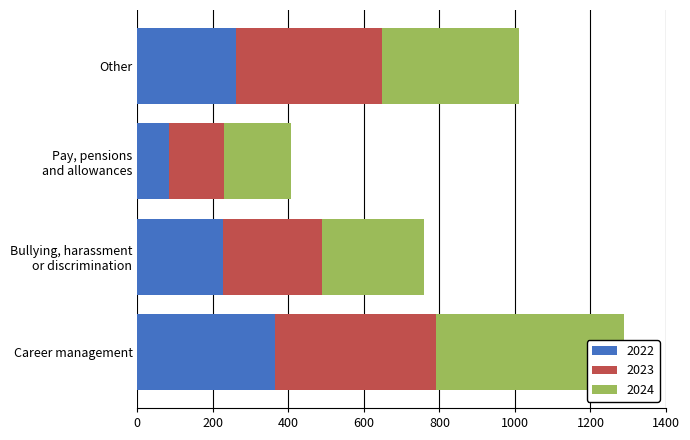

List the series in order of their peak value, highest first.

2024, 2023, 2022